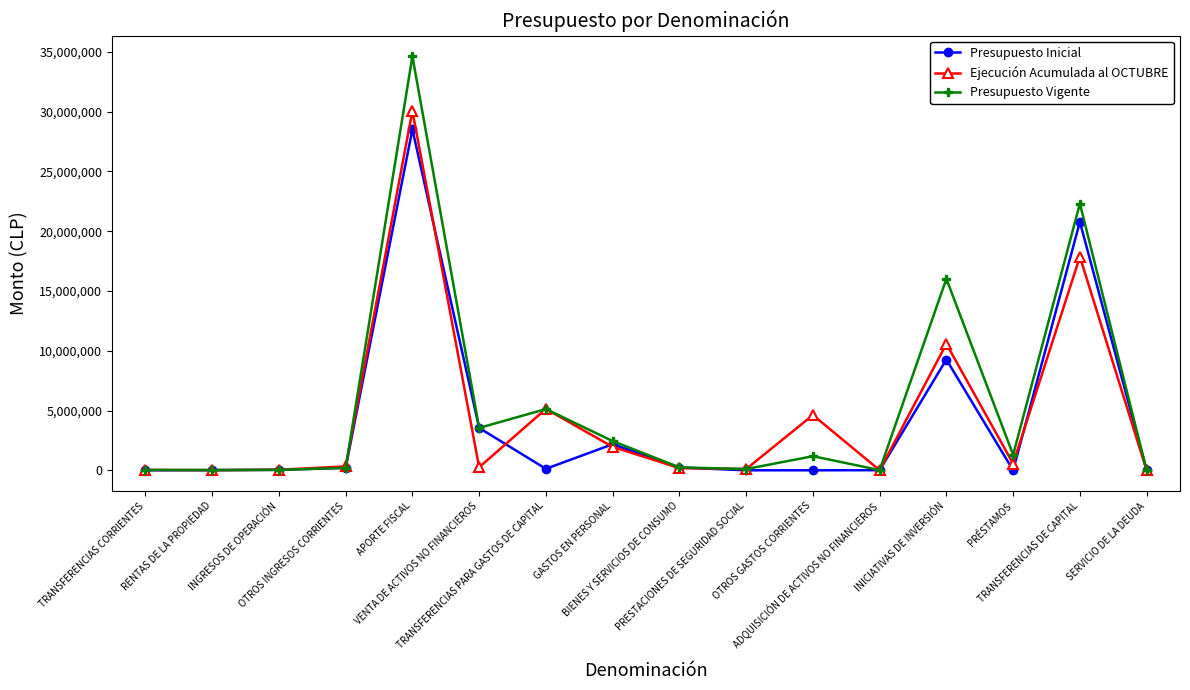

Which series has the largest total across all categories?

Presupuesto Vigente